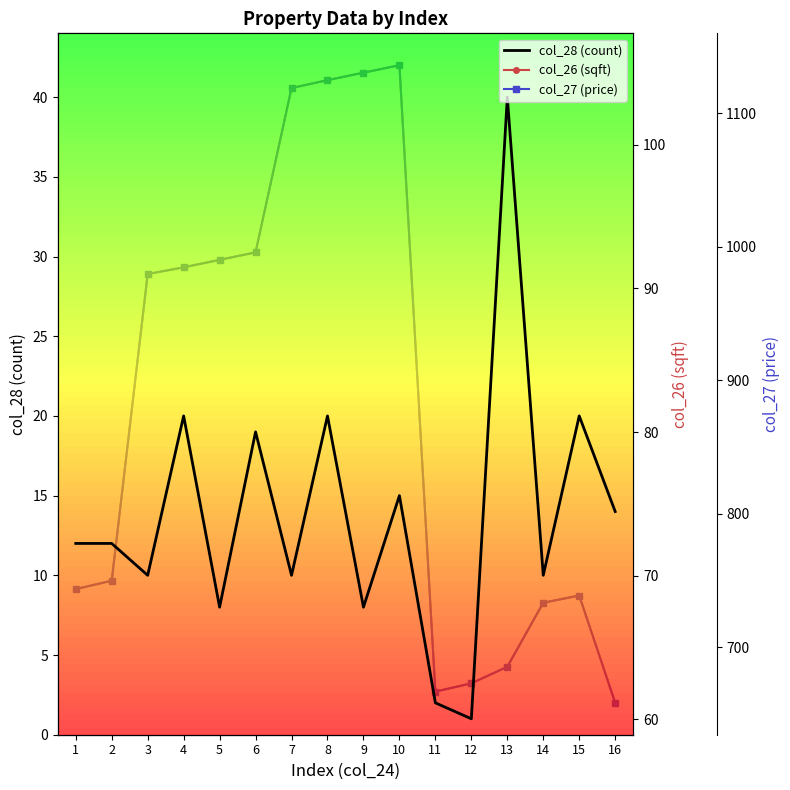

True or false: col_28 (count) and col_27 (price) intersect in this chart.

False